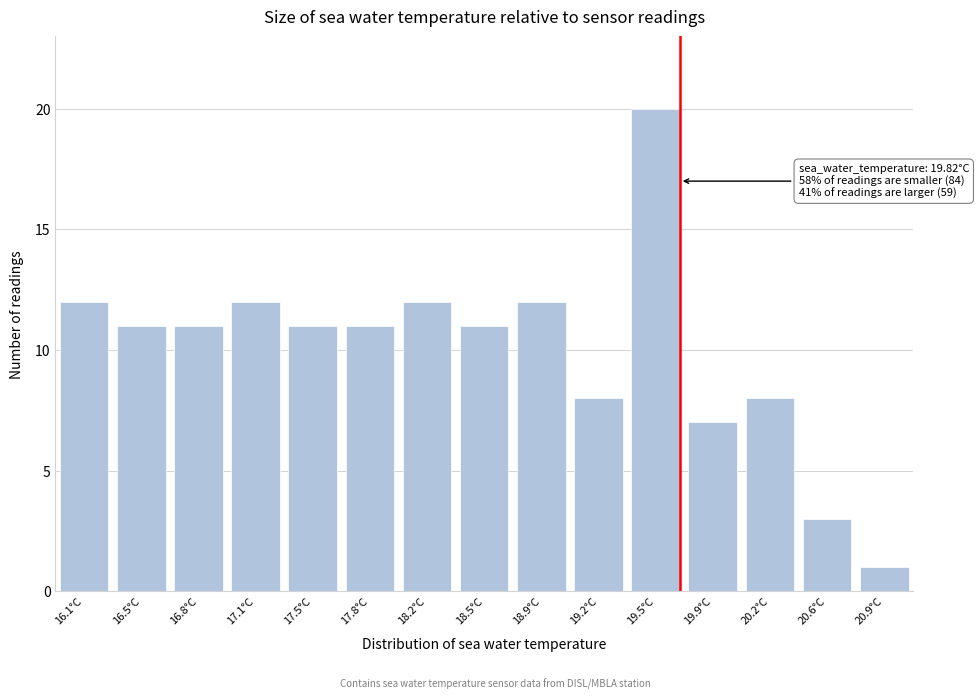

Reading left to right, extract all data points from this chart.

12	11	11	12	11	11	12	11	12	8	20	7	8	3	1